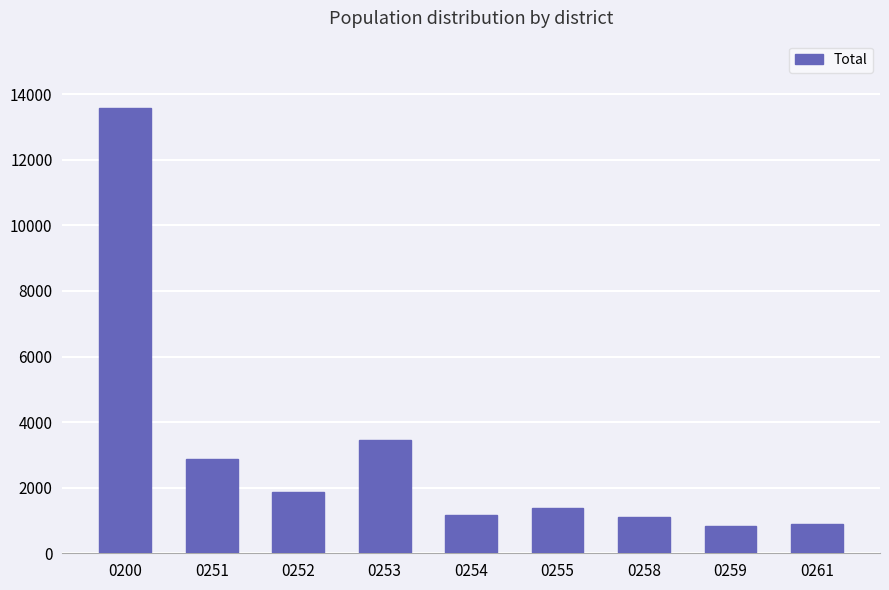

The value at 0251 is 4233. True or false?

False